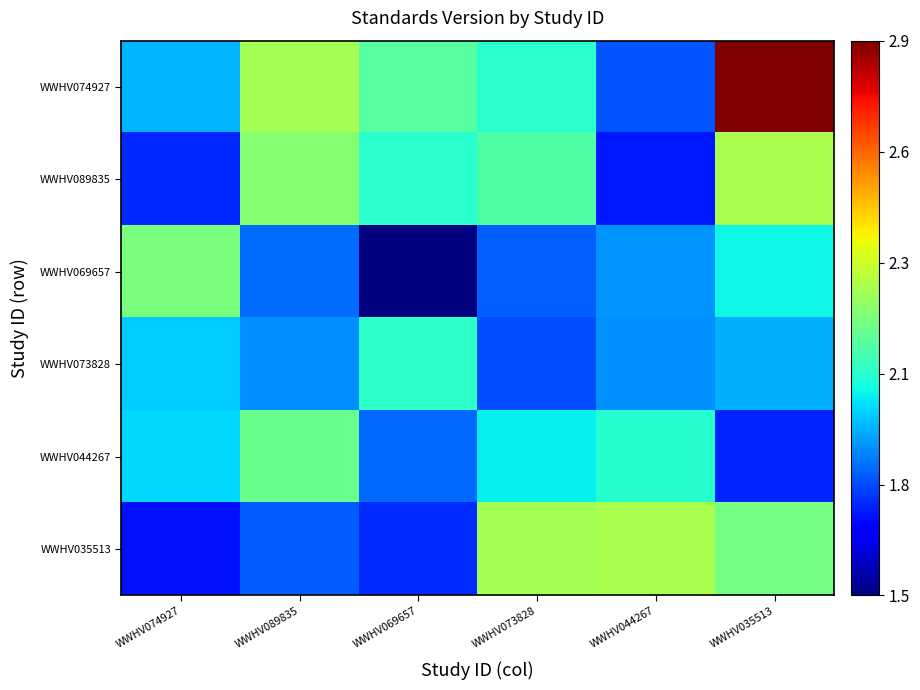

What is the spread (max minus min) of values at WWHV074927?

0.5